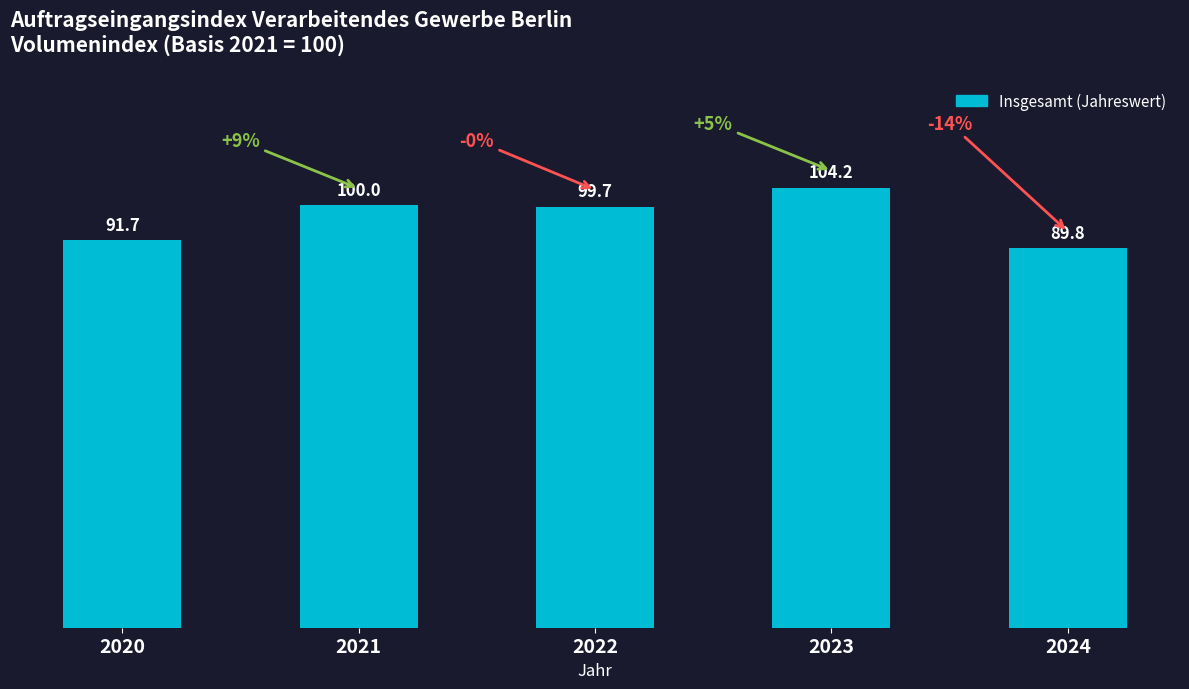

Reading left to right, transcribe all the data shown in this chart.

2020=91.7	2021=100.0	2022=99.7	2023=104.2	2024=89.8